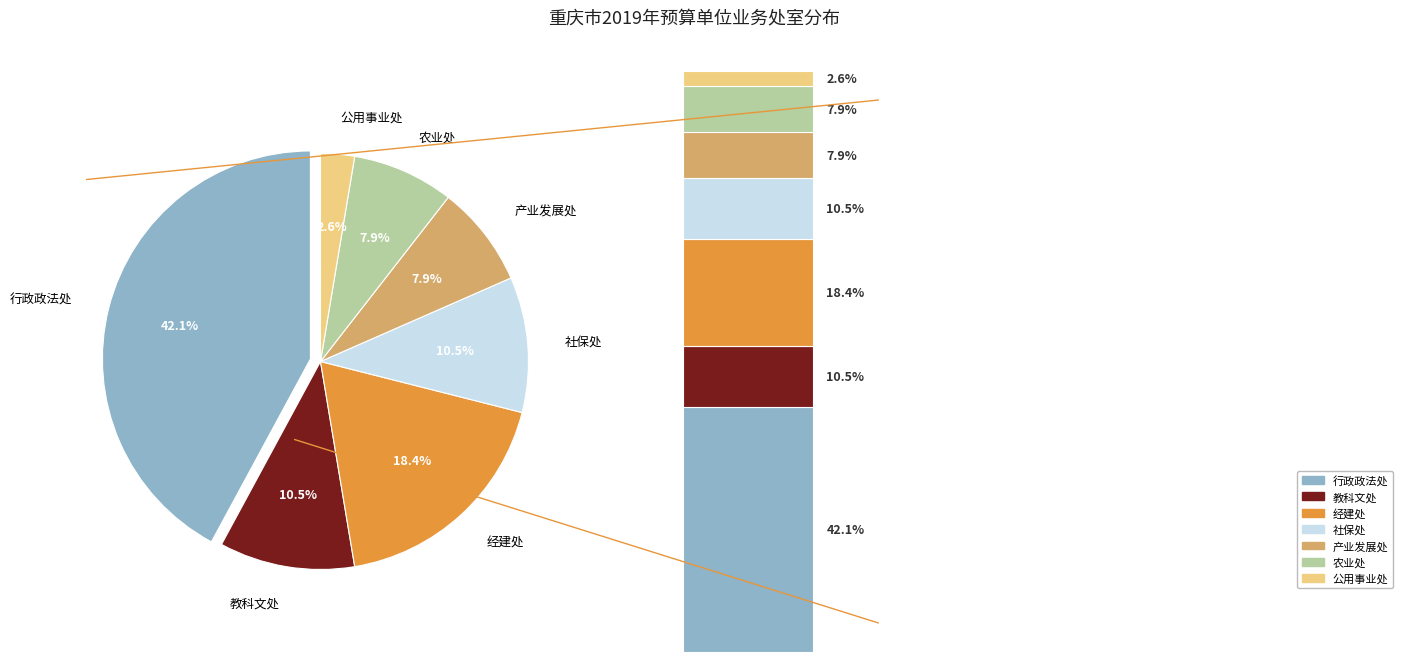

How many slices are in this pie chart?

7